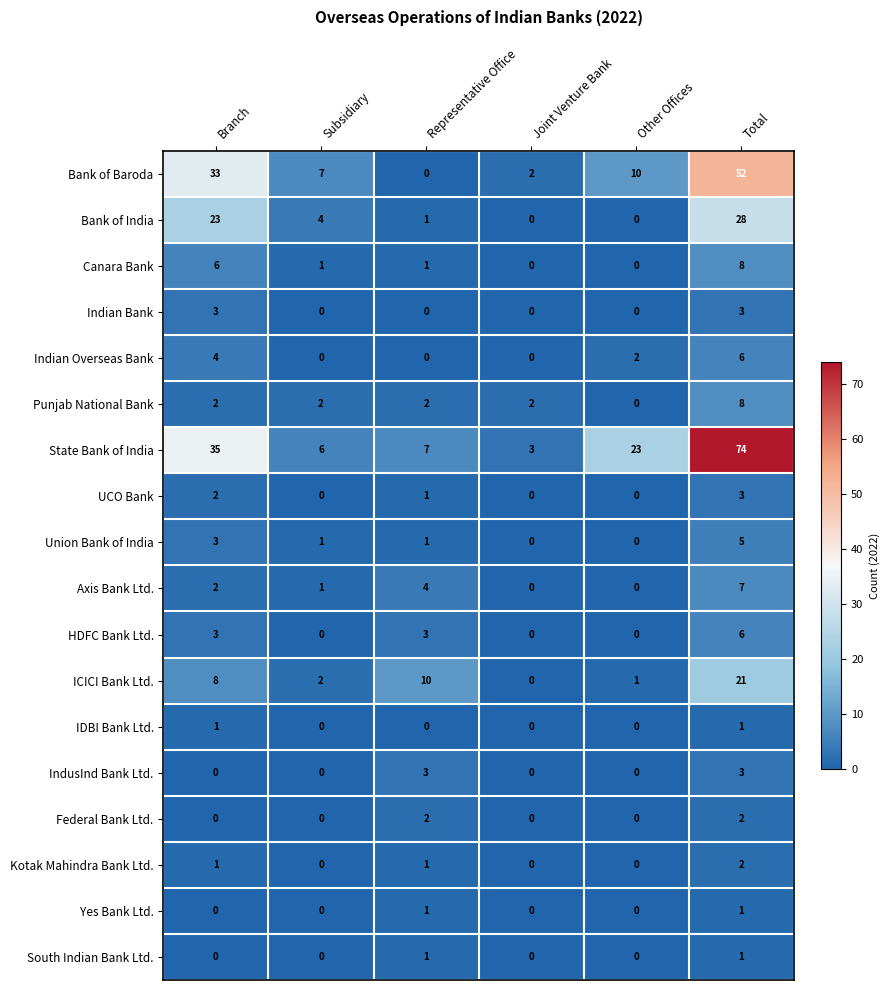

What is the maximum value shown in the chart?

74